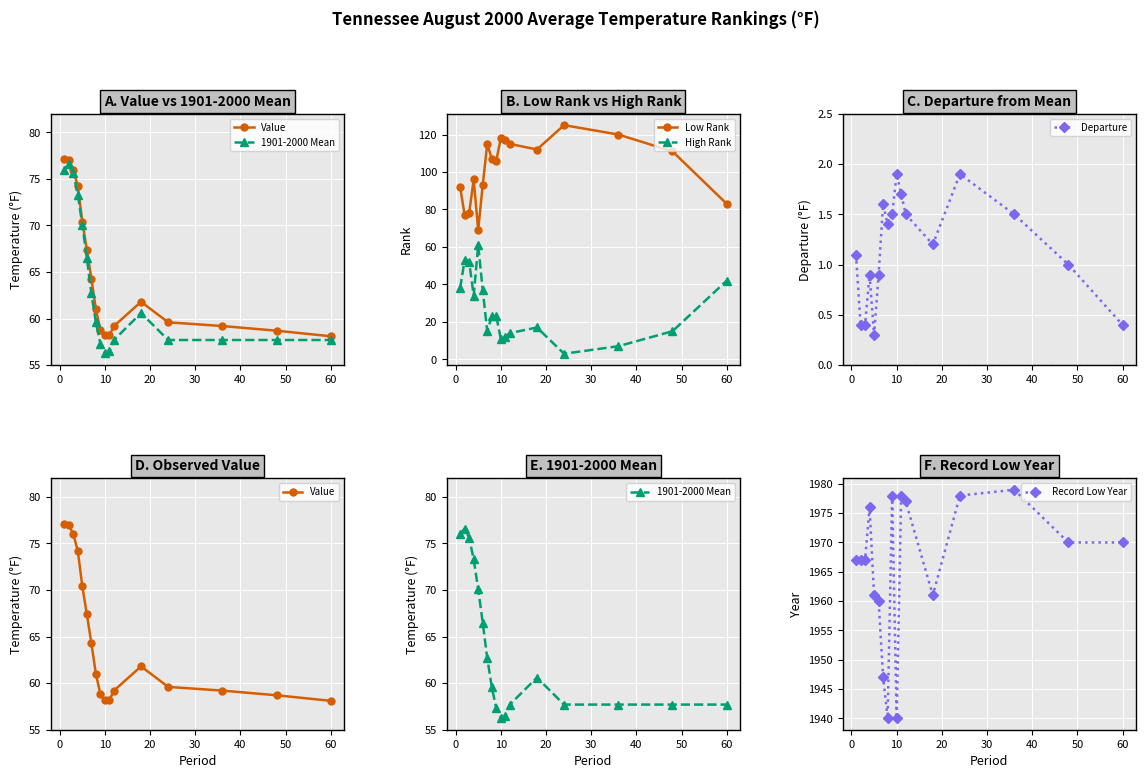

True or false: Low Rank and High Rank intersect in this chart.

False